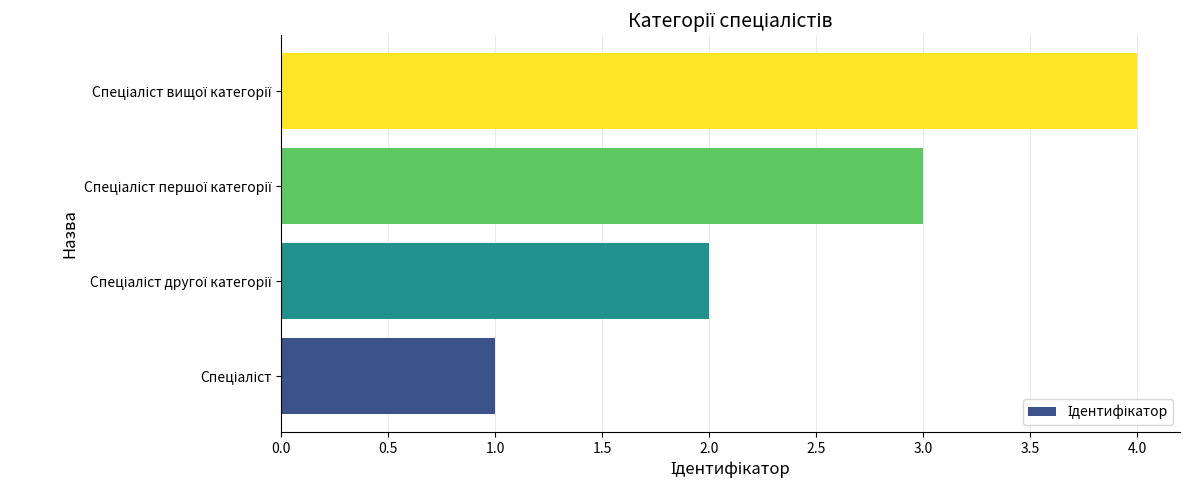

What is the difference between the maximum and minimum values?

3